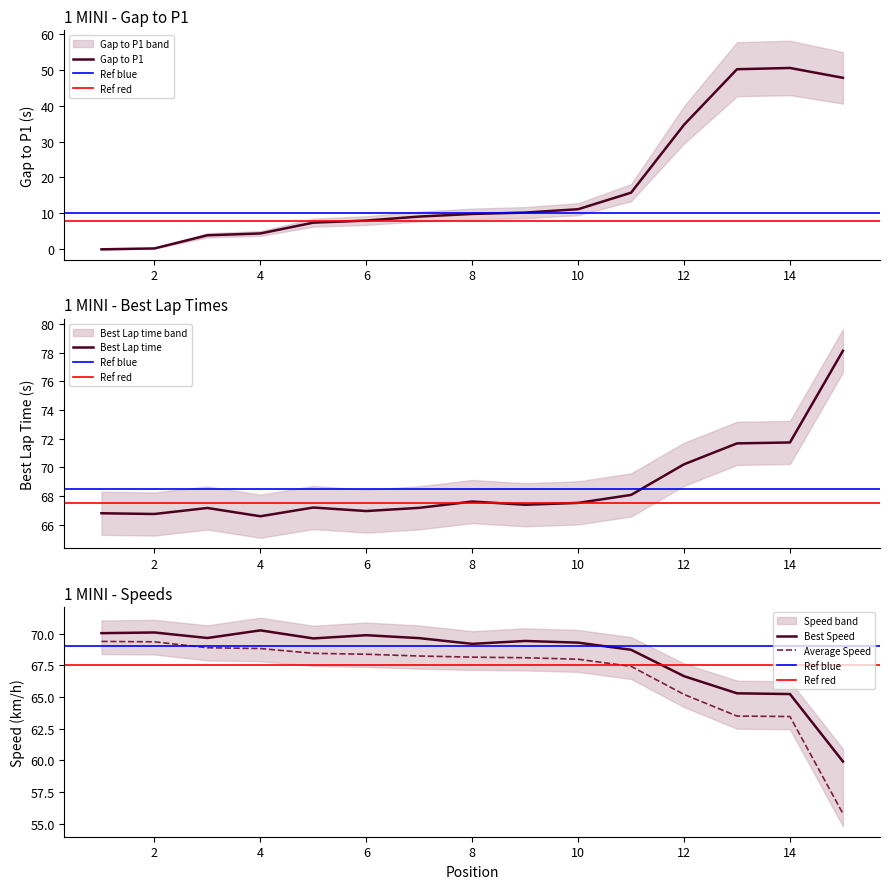

What is the average value of the Best Speed series?

68.2